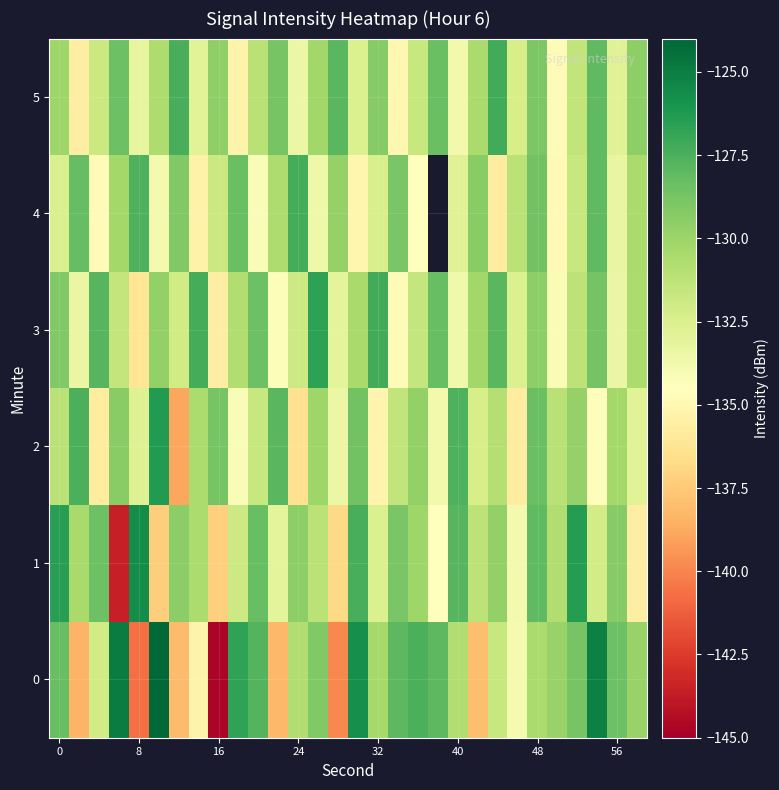

What is the sum of all 5 values?

-3932.9